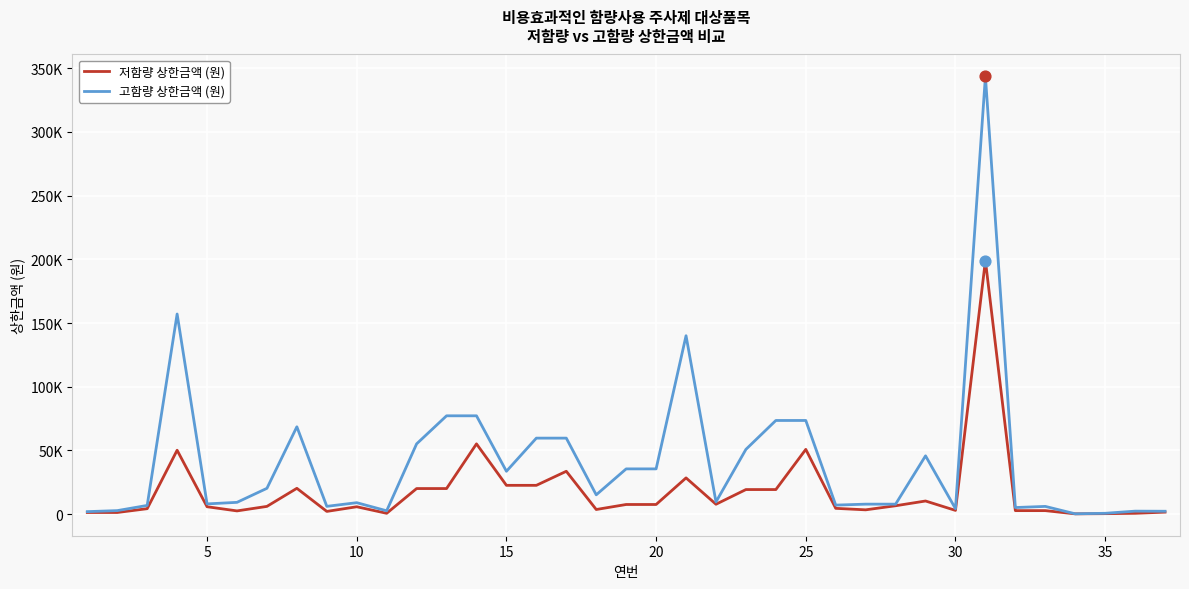

What are all the series names shown in the legend?

저함량 상한금액 (원), 고함량 상한금액 (원)